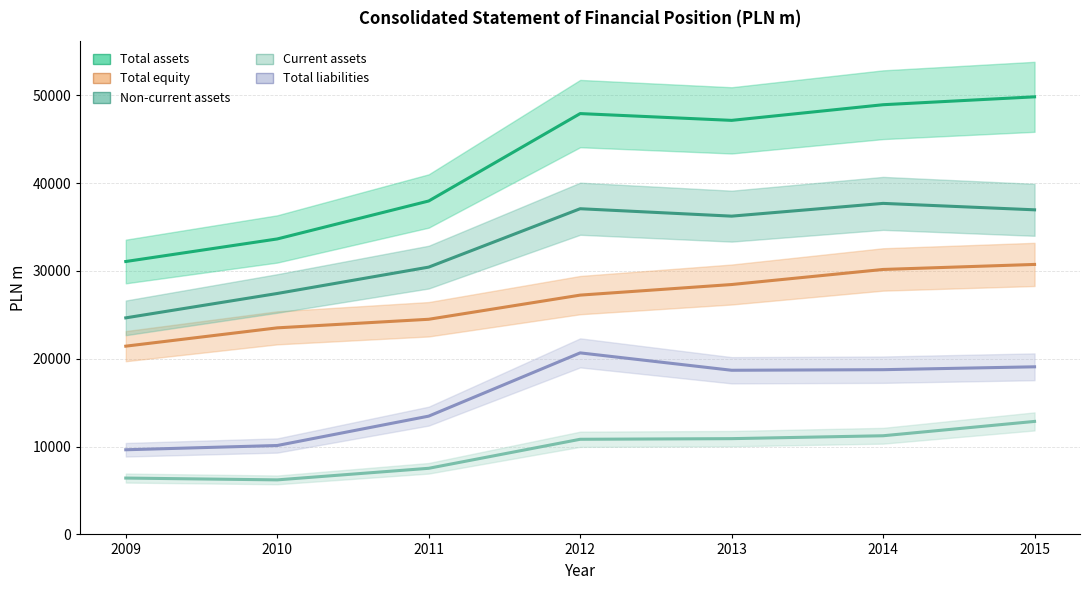

List the series in order of their overall mean, lowest first.

Current assets, Total liabilities, Total equity, Non-current assets, Total assets